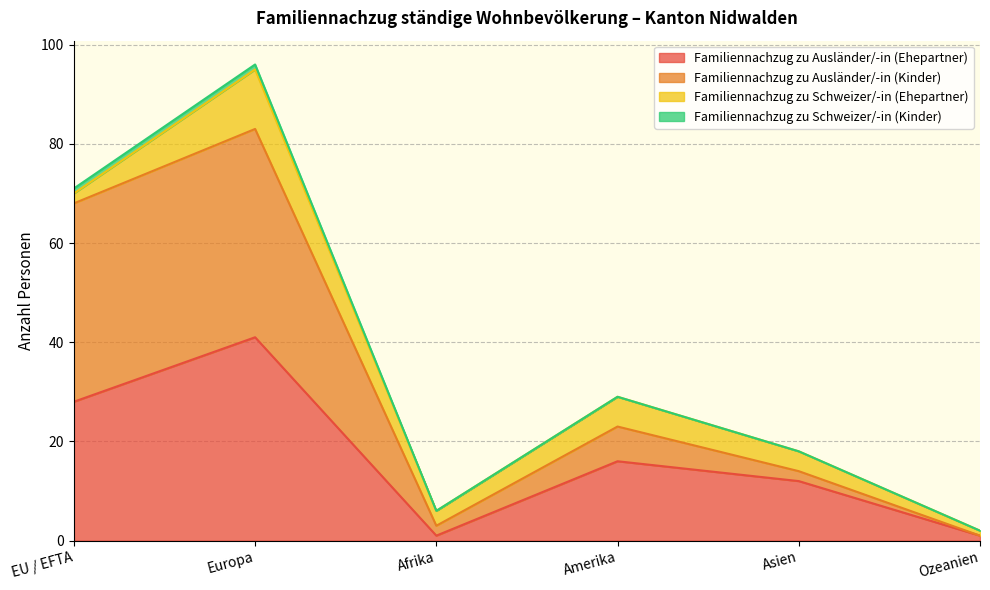

True or false: Familiennachzug zu Ausländer/-in (Ehepartner) has more than 0 interior local peaks.

True